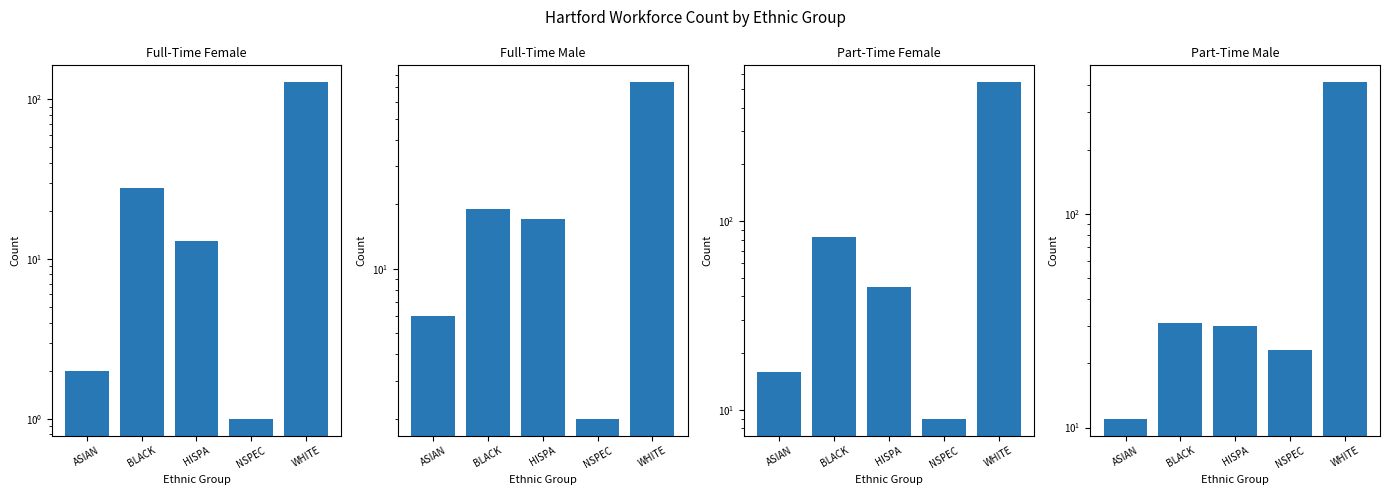

Is it true that Full-Time Male equals 2 at NSPEC?

True